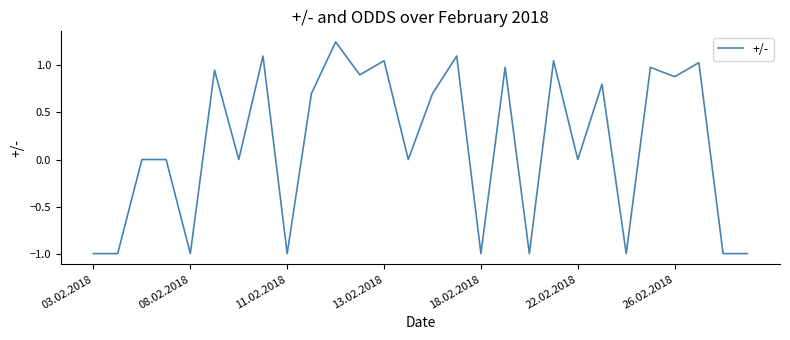

What is the smallest value displayed?

-1.0